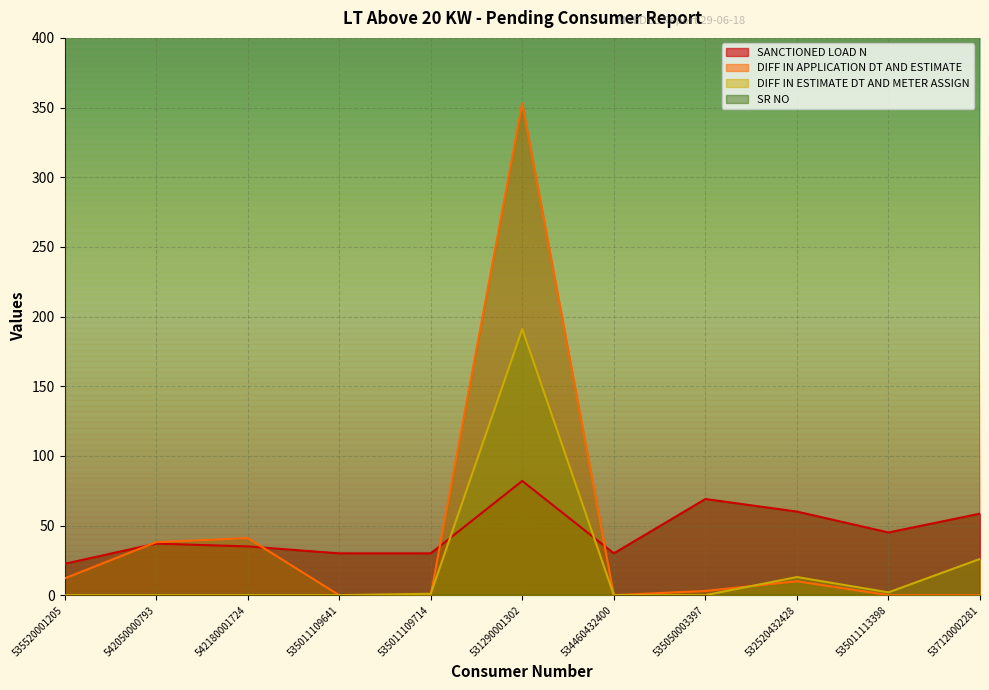

The value of DIFF IN ESTIMATE DT AND METER ASSIGN at 542050000793 is 92.5. True or false?

False